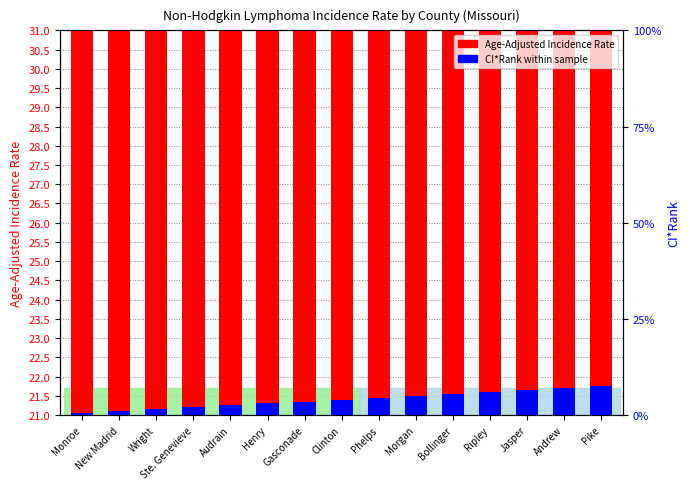

How many data points in Age-Adjusted Incidence Rate are less than 24?

5